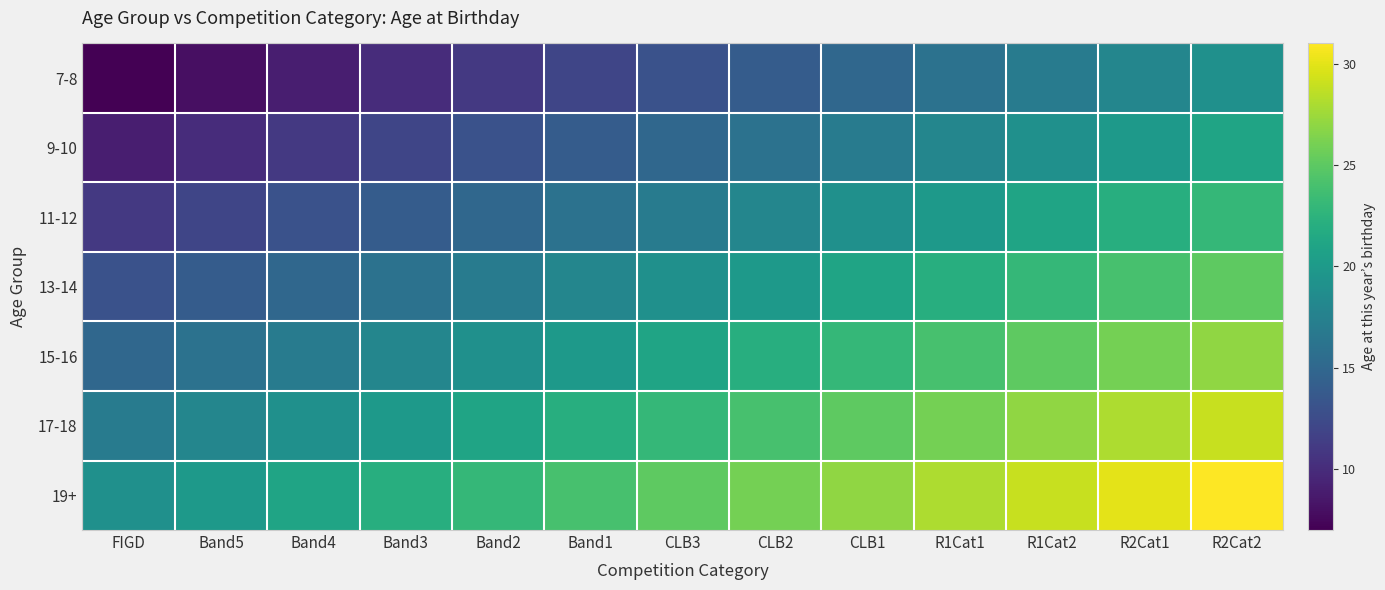

What is the spread (max minus min) of values at R1Cat1?

12